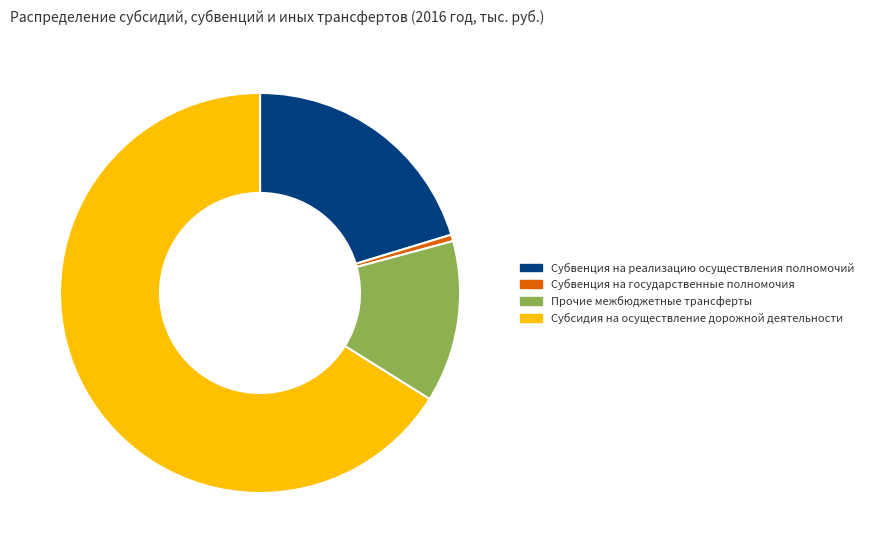

What is the smallest slice in the pie chart?

Субвенция на государственные полномочия